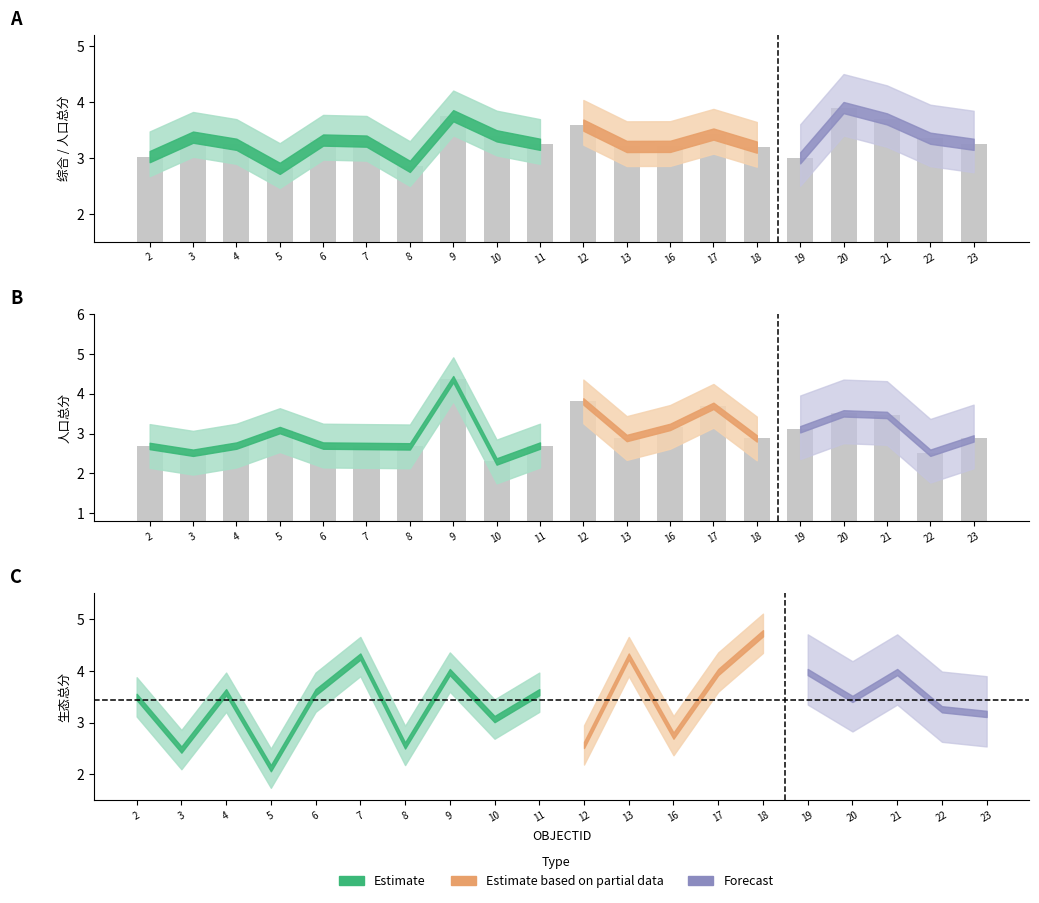

How many bars are there in total?

40